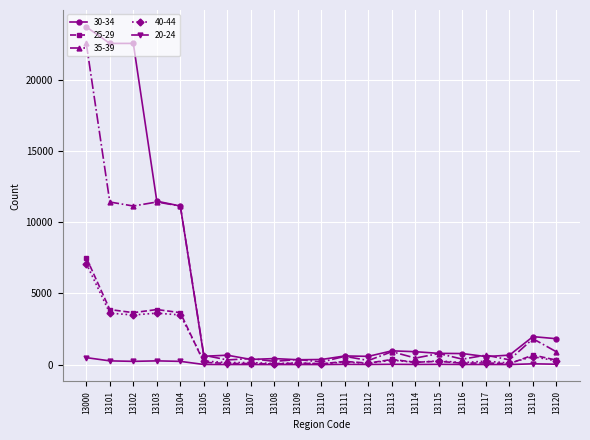

How many data points does each series have?

21